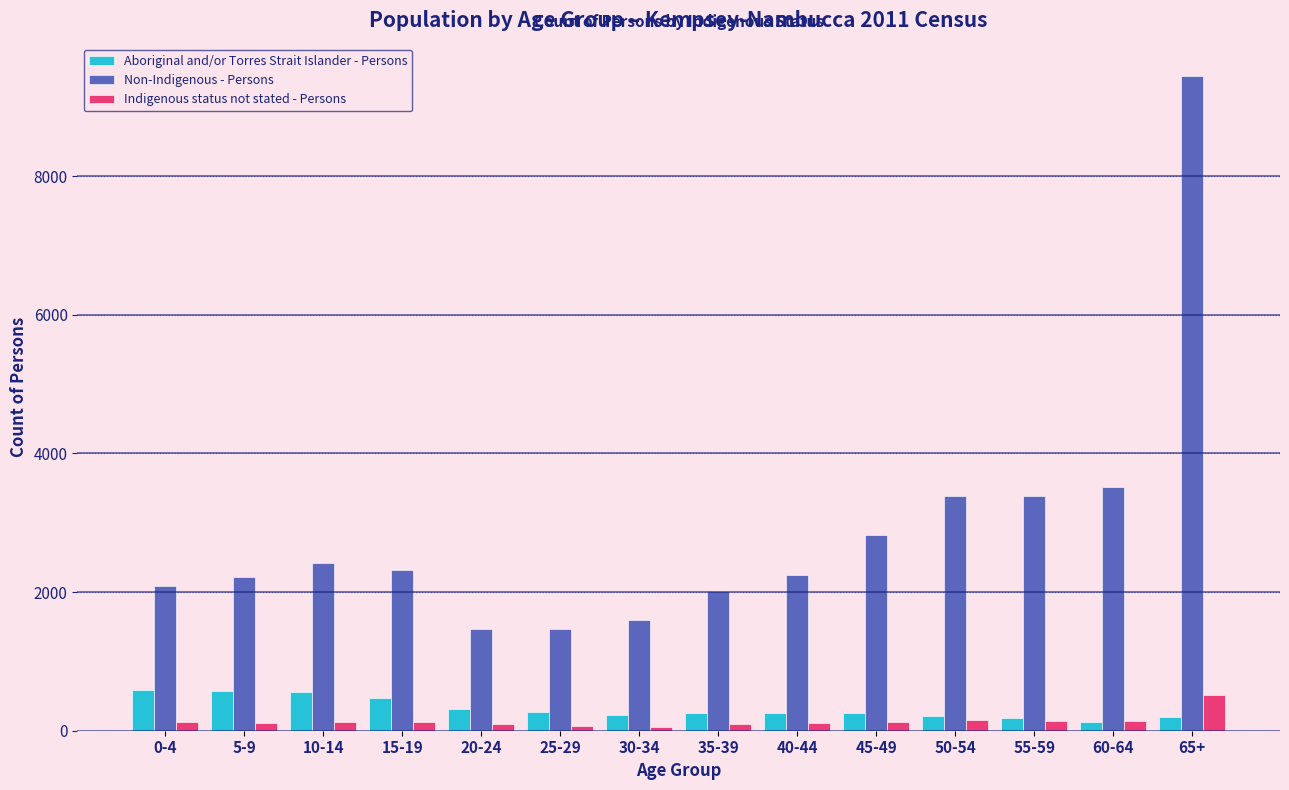

At which label is Non-Indigenous - Persons closest to 5453?

60-64